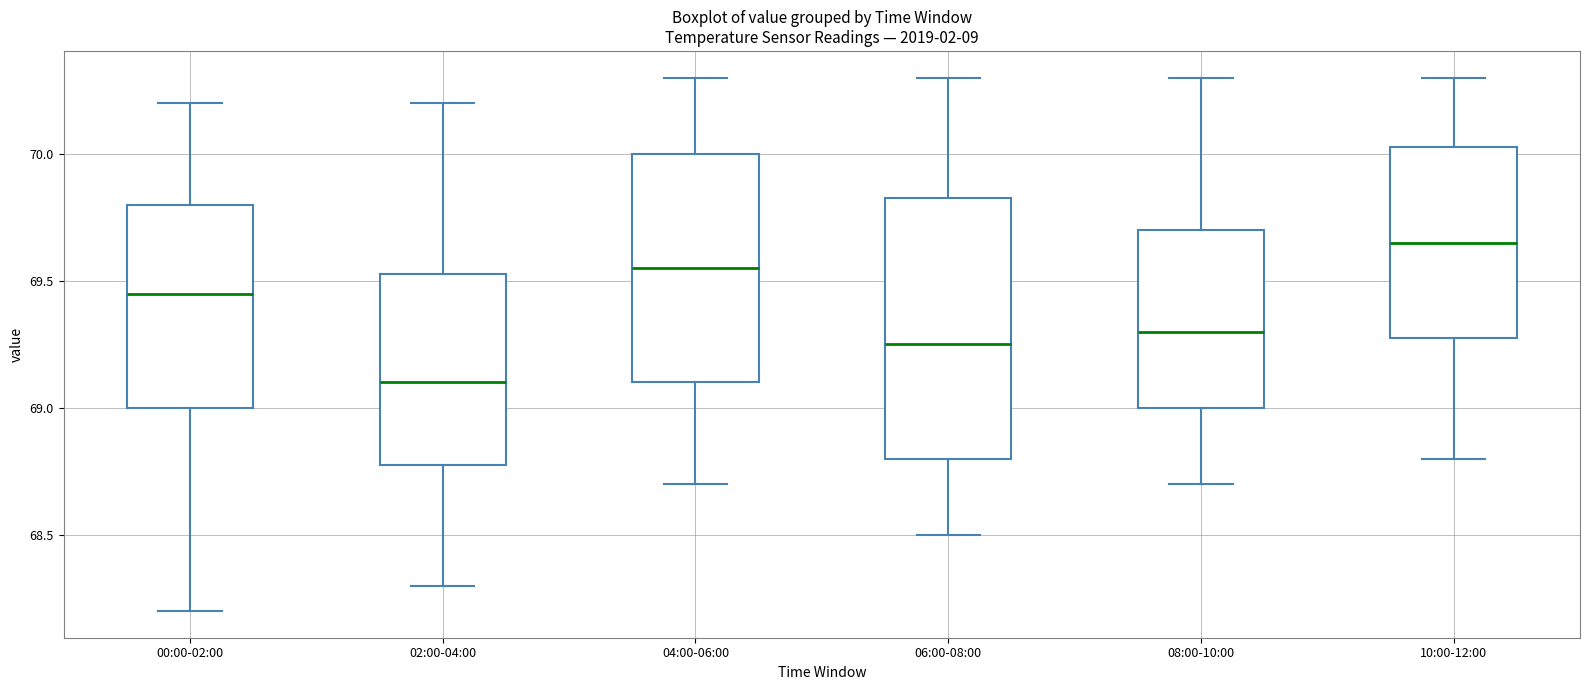

Which box's median line is the highest?

10:00-12:00